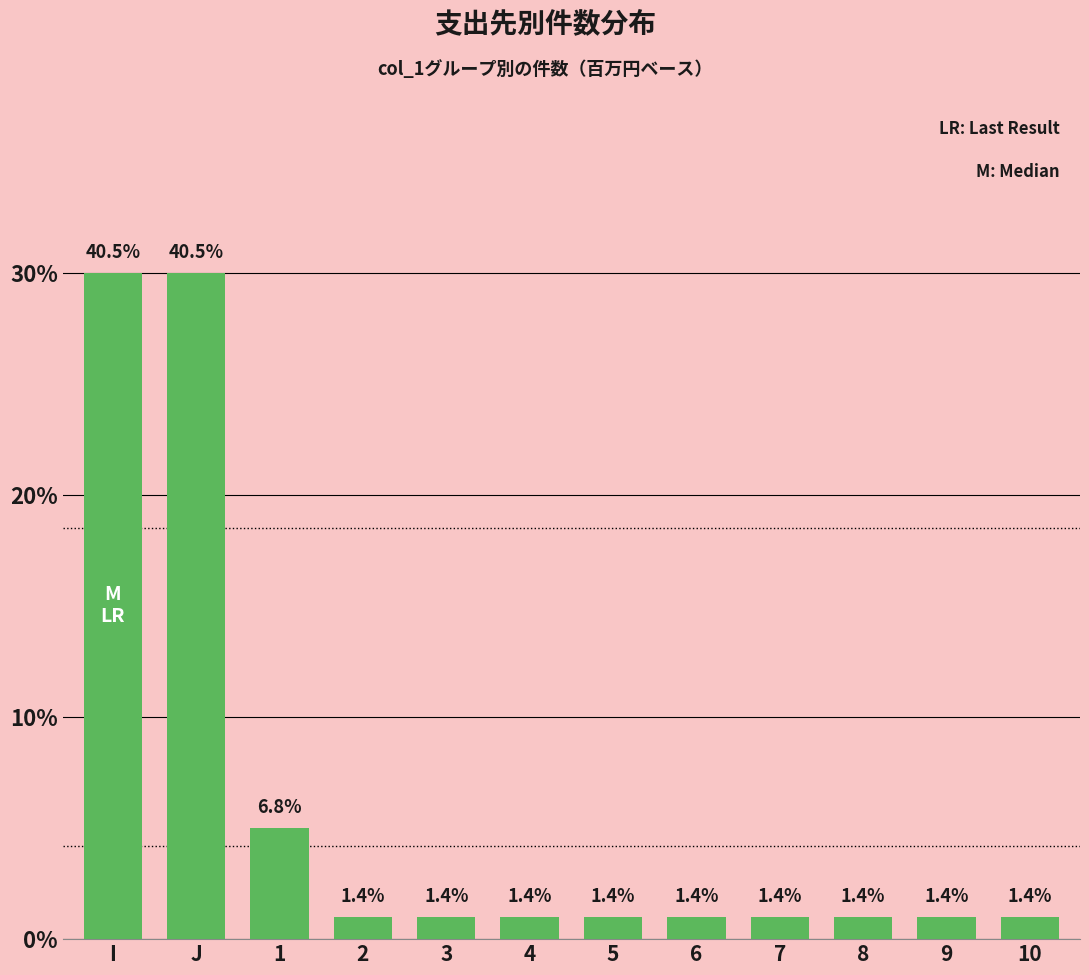

Are the bars horizontal?

No